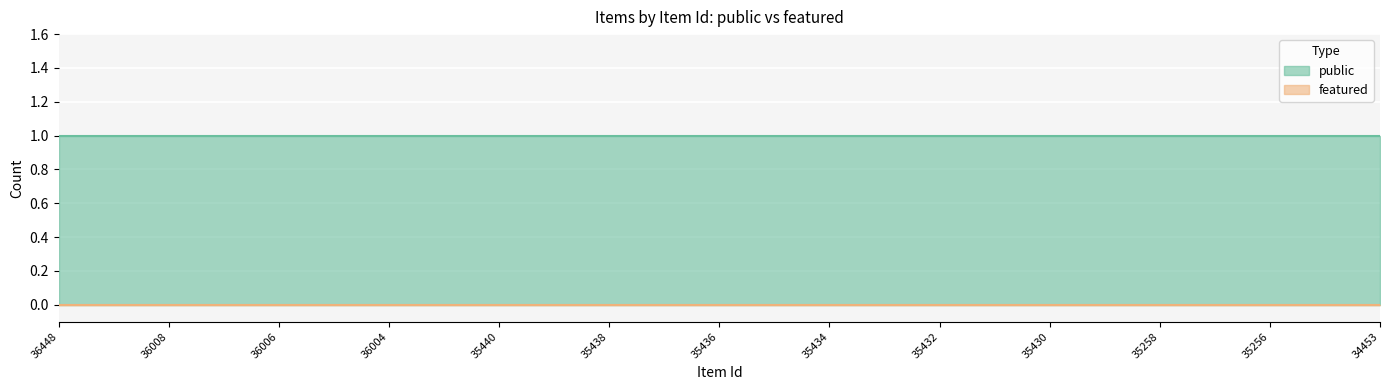

True or false: featured and public intersect in this chart.

False